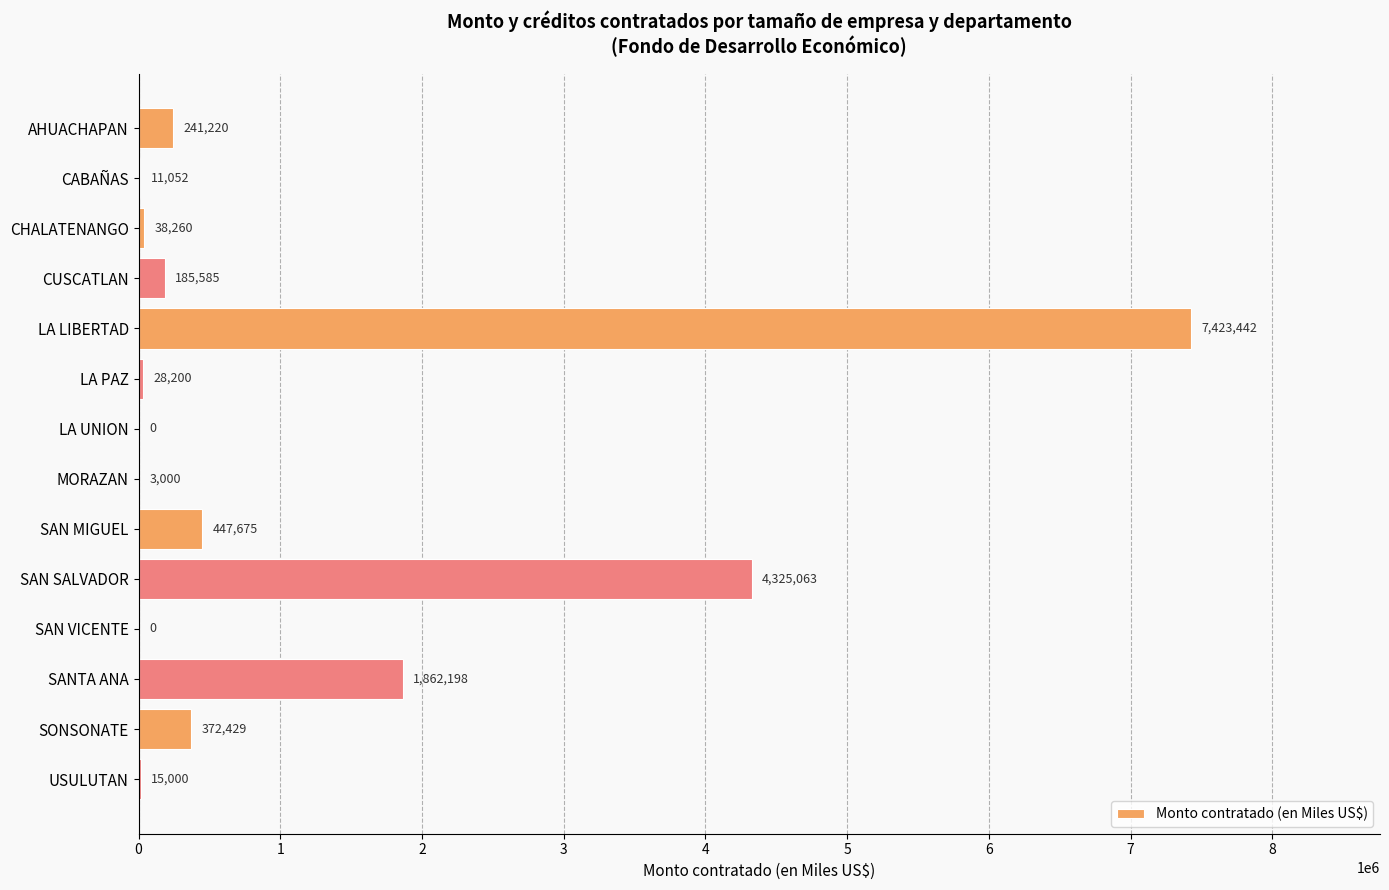

What is the greatest value displayed?

7423441.5